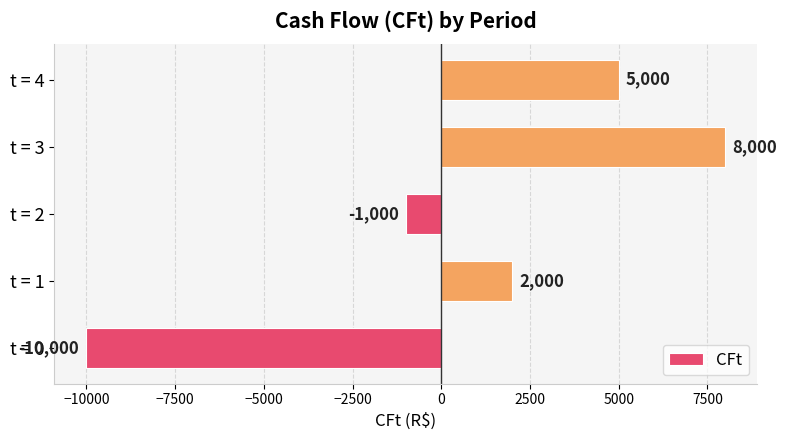

Count the values in the range -1000 to 5000.

3